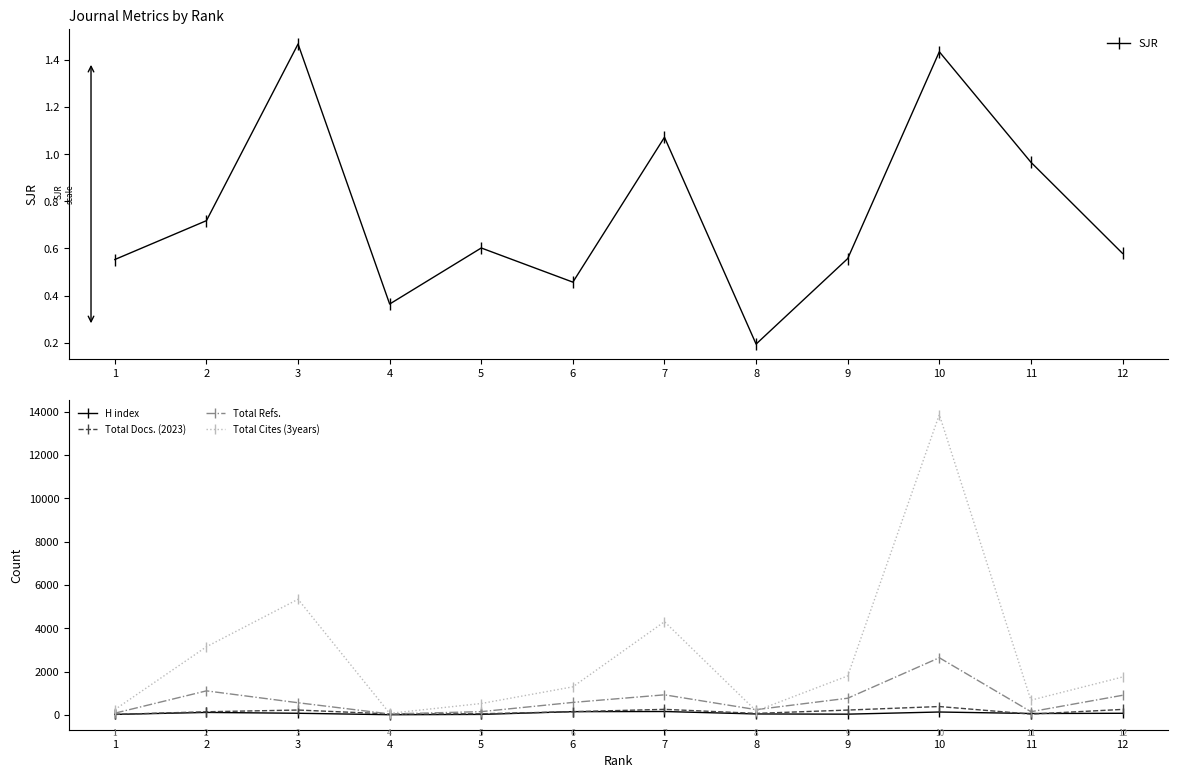

What are all the series names shown in the legend?

SJR, H index, Total Docs. (2023), Total Refs., Total Cites (3years)